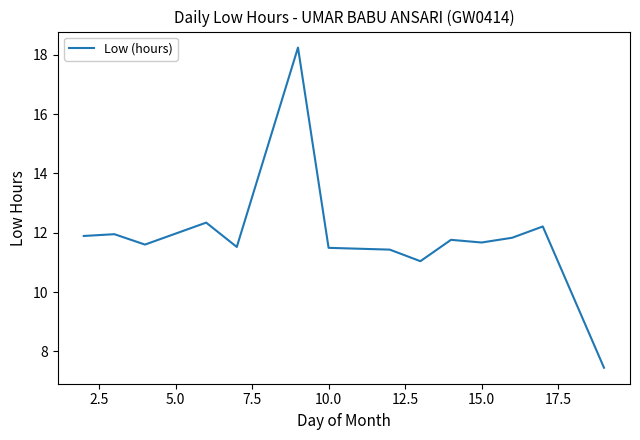

What is the difference between the maximum and minimum values?

10.8